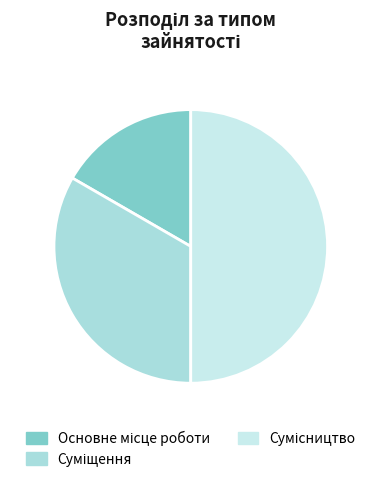

Count the number of slices in the pie.

3